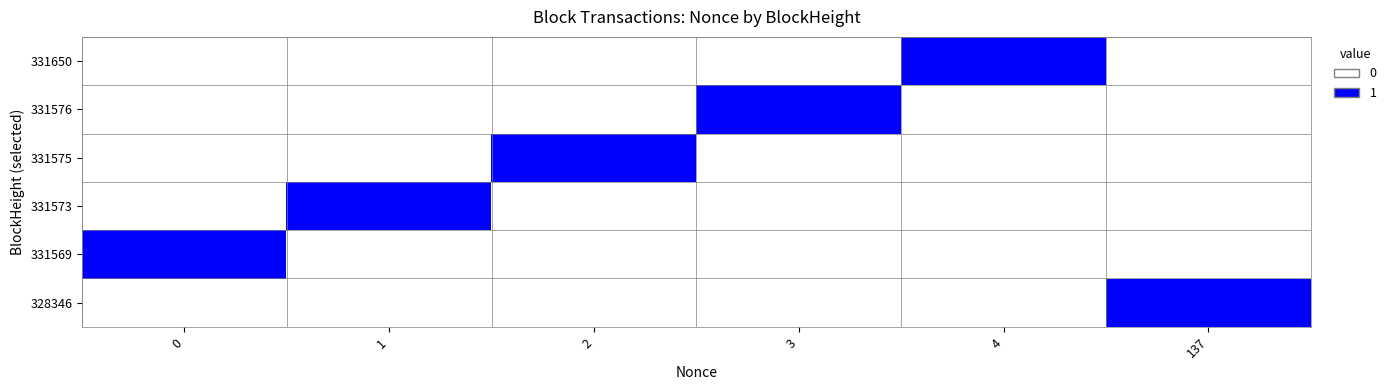

What is the difference between the highest and lowest values at 137?

1